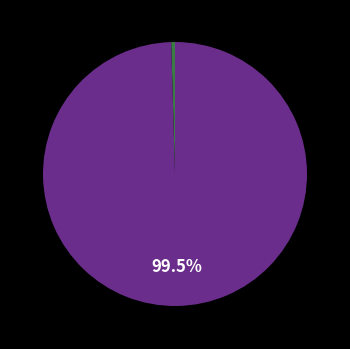

Is there a majority slice in this chart?

Yes